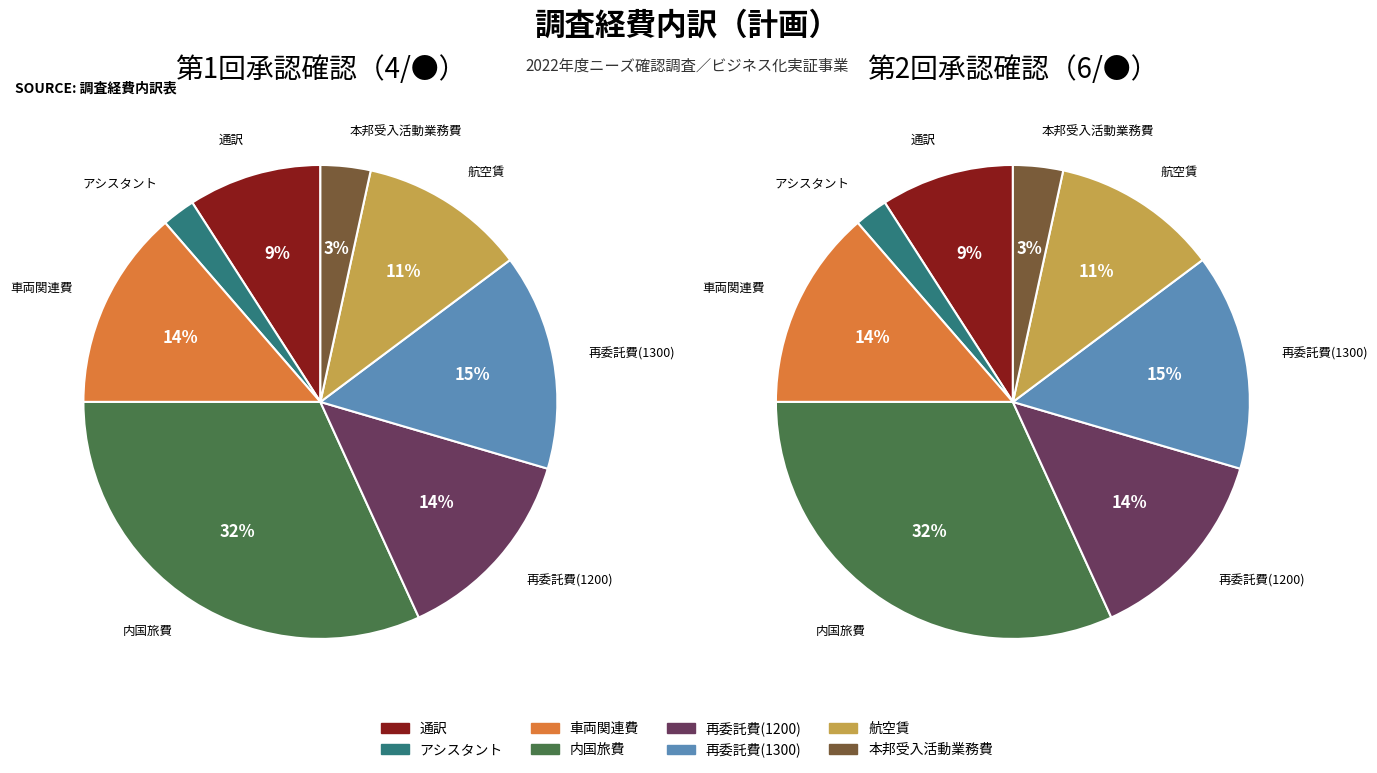

Count the number of slices in the pie.

8